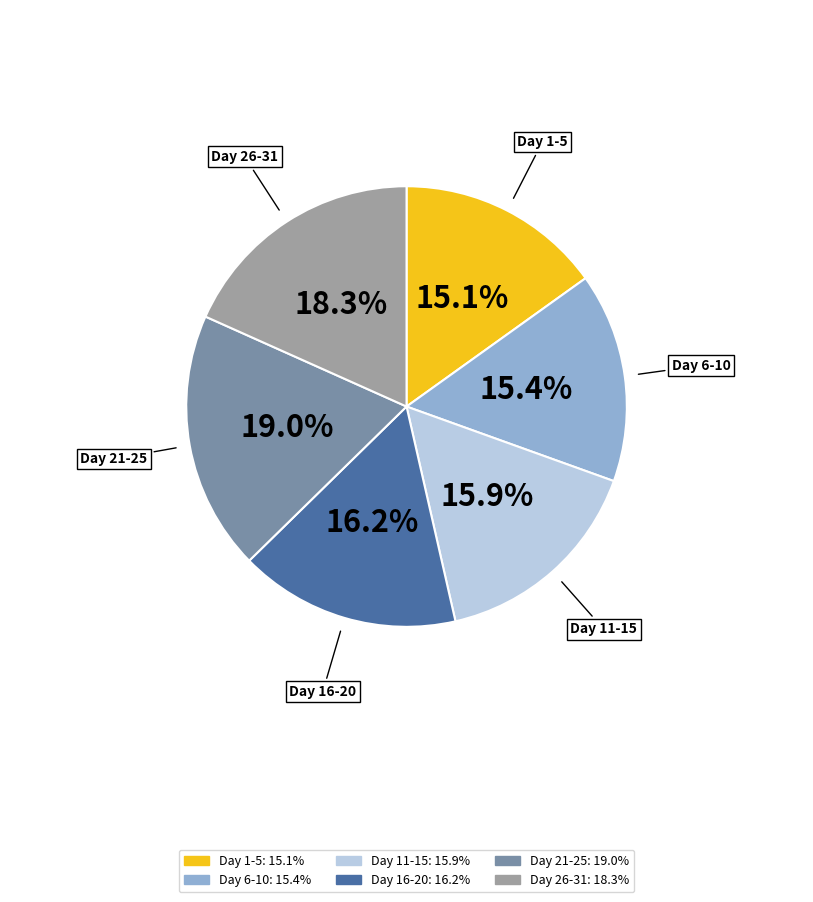

Does any single category account for the majority?

No